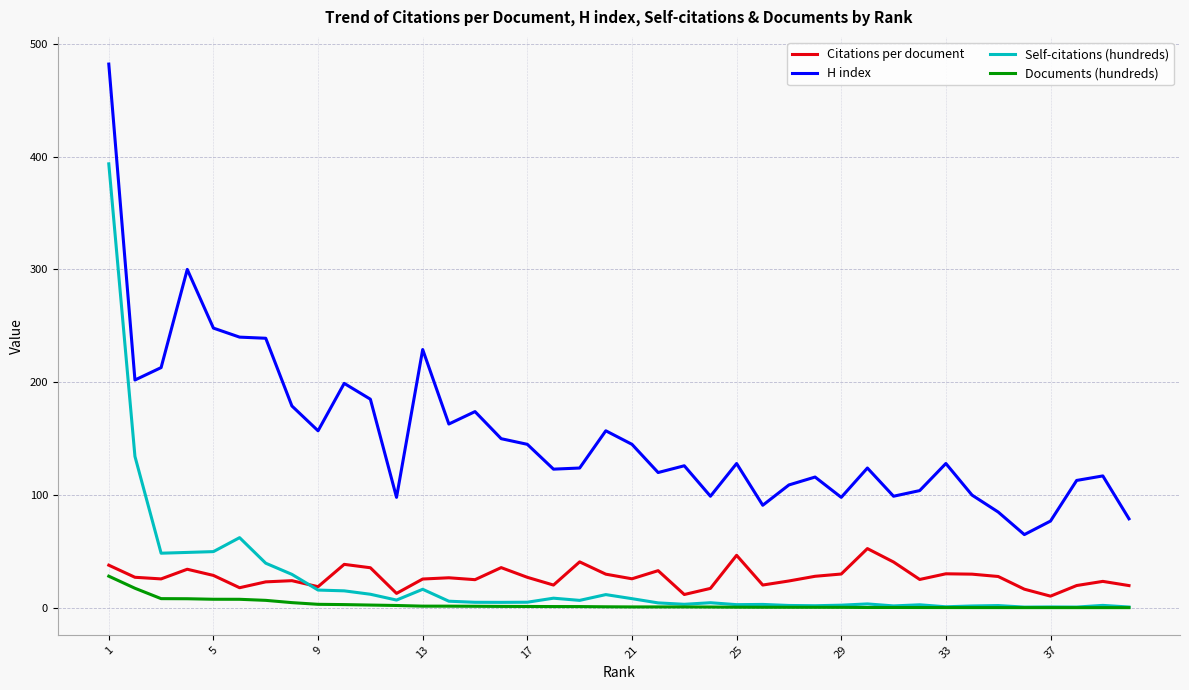

True or false: H index and Self-citations (hundreds) intersect in this chart.

False